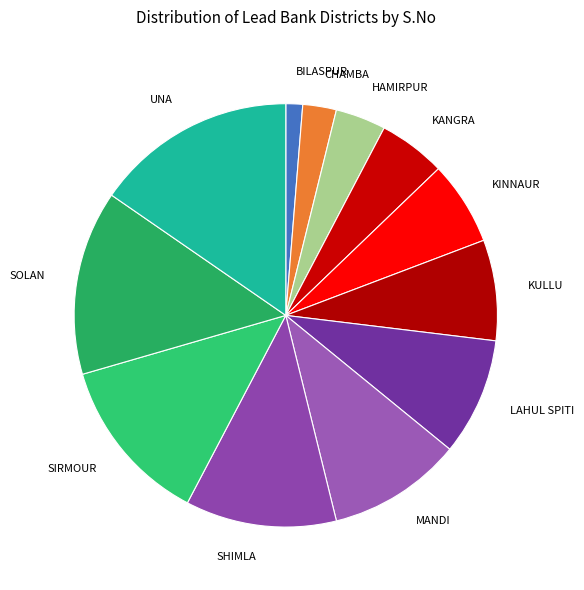

Count the number of slices in the pie.

12